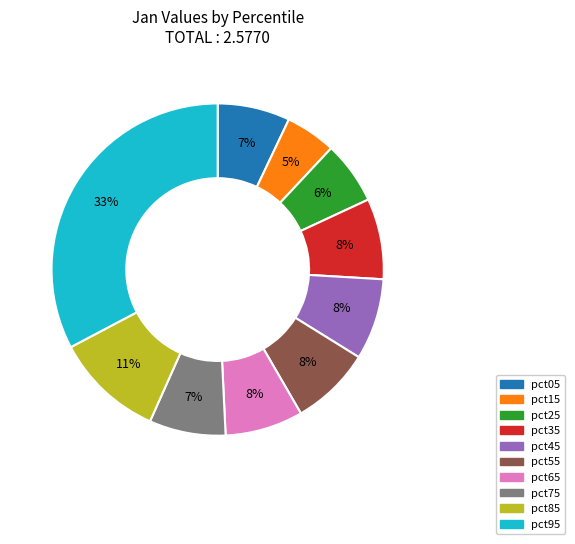

Is pct15 the majority of the pie?

No